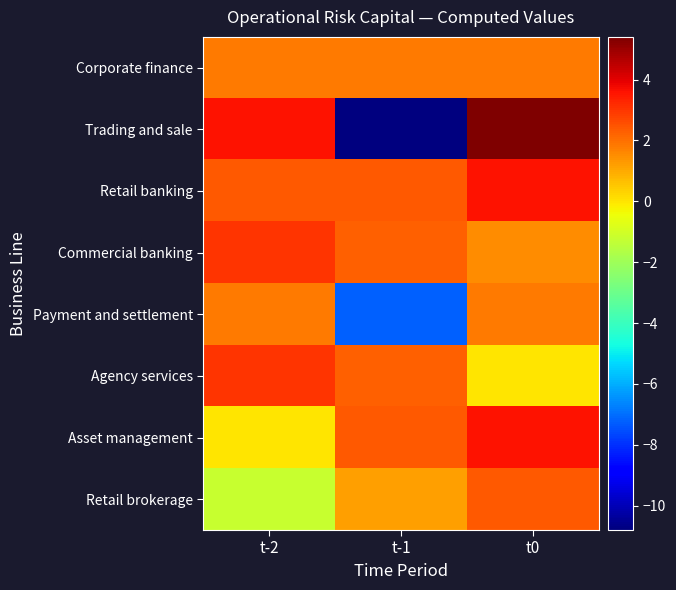

Which series has the largest total across all categories?

Retail banking